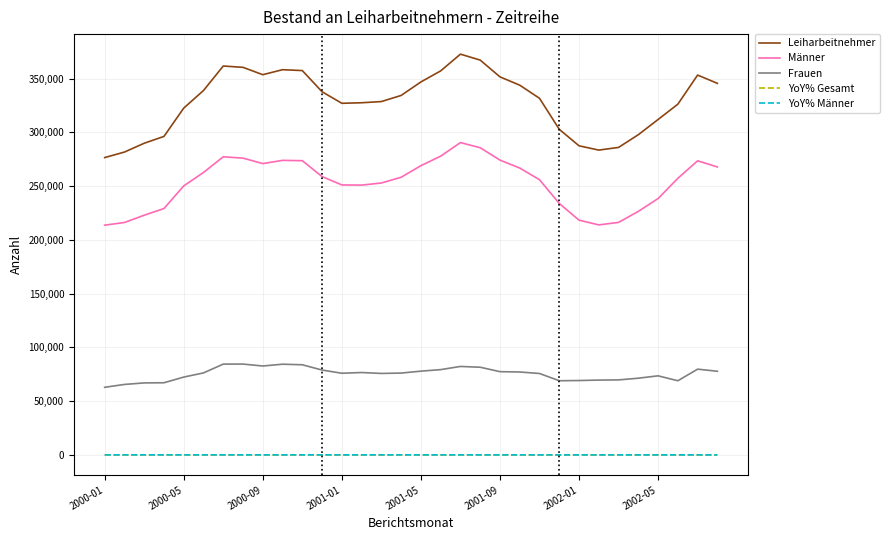

Does the chart display data point markers on the line(s)?

No